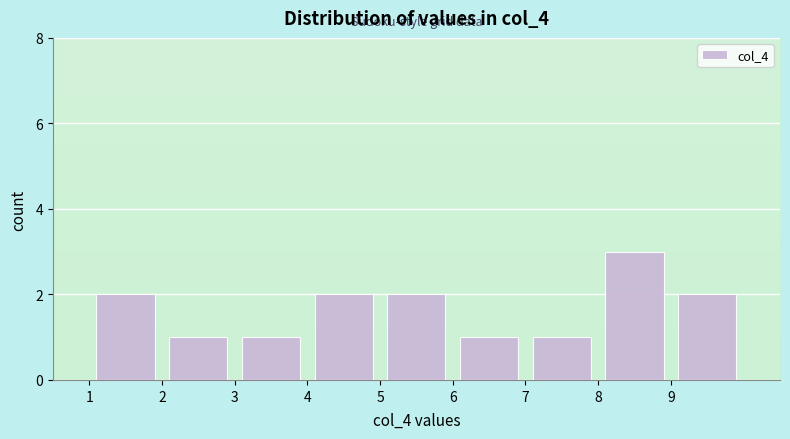

Reading left to right, transcribe this chart: for each bar, give the range it covers on the x-axis and its height. The values are not printed on the chart, so give them approximately, as read against the axis.

1 to 2: 2
2 to 3: 1
3 to 4: 1
4 to 5: 2
5 to 6: 2
6 to 7: 1
7 to 8: 1
8 to 9: 3
9 to 10: 2